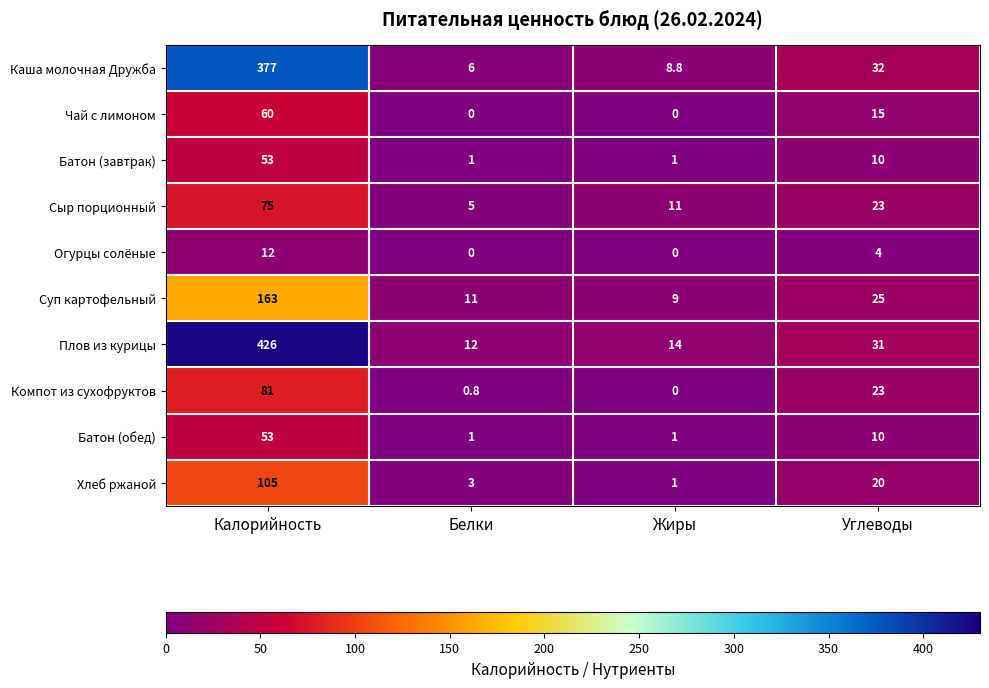

How many data points does each series have?

4